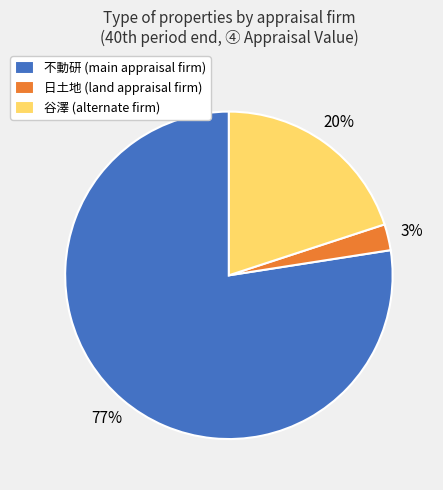

Count the number of slices in the pie.

3